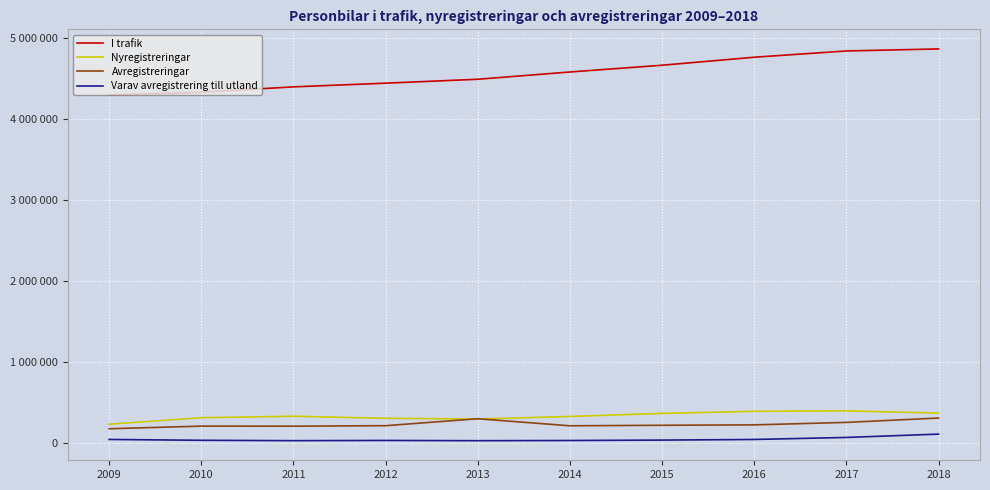

At which category is the sum across all series the highest?

2018